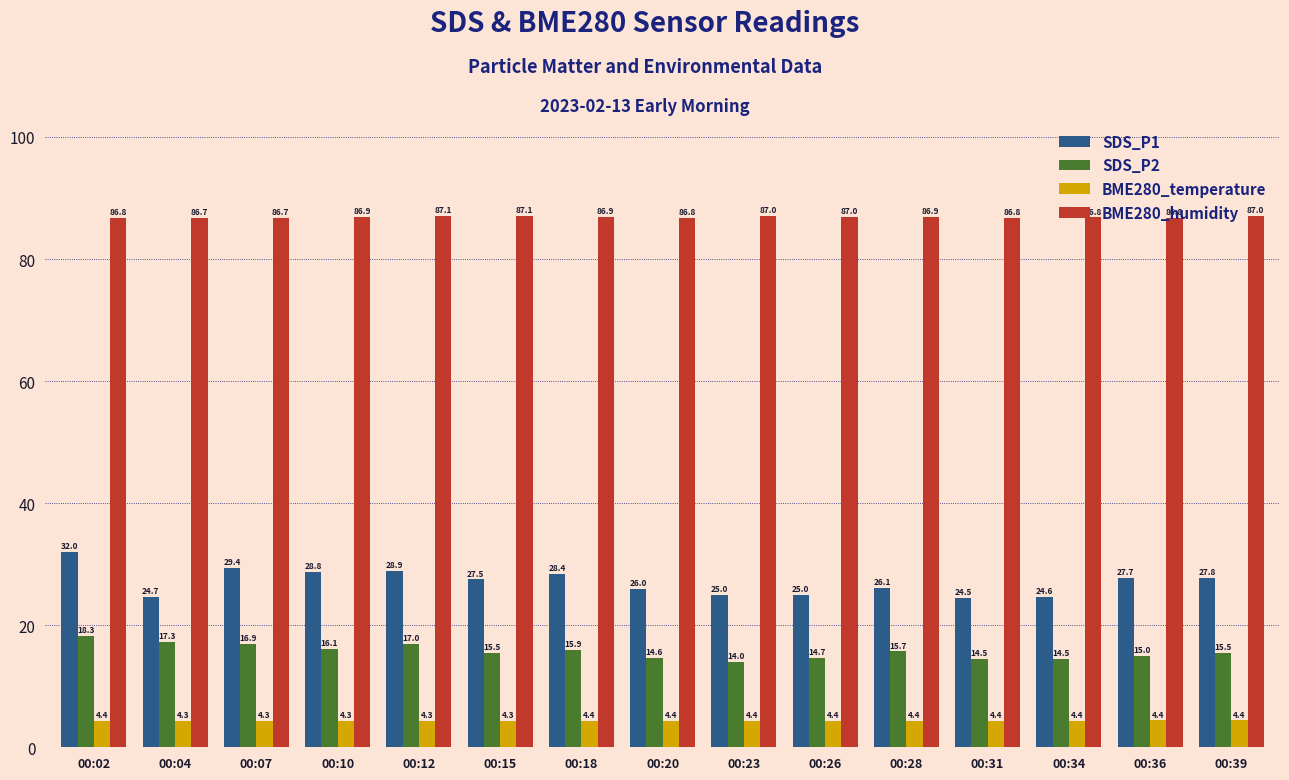

Reading left to right, transcribe all the data shown in this chart.

SDS_P1: 00:02=32.0	00:04=24.7	00:07=29.4	00:10=28.8	00:12=28.9	00:15=27.5	00:18=28.4	00:20=26.0	00:23=25.0	00:26=25.0	00:28=26.1	00:31=24.5	00:34=24.6	00:36=27.7	00:39=27.8
SDS_P2: 00:02=18.3	00:04=17.3	00:07=16.9	00:10=16.1	00:12=17.0	00:15=15.5	00:18=15.9	00:20=14.6	00:23=14.0	00:26=14.7	00:28=15.7	00:31=14.5	00:34=14.5	00:36=15.0	00:39=15.5
BME280_temperature: 00:02=4.4	00:04=4.3	00:07=4.3	00:10=4.3	00:12=4.3	00:15=4.3	00:18=4.4	00:20=4.4	00:23=4.4	00:26=4.4	00:28=4.4	00:31=4.4	00:34=4.4	00:36=4.4	00:39=4.4
BME280_humidity: 00:02=86.8	00:04=86.7	00:07=86.7	00:10=86.9	00:12=87.1	00:15=87.1	00:18=86.9	00:20=86.8	00:23=87.0	00:26=87.0	00:28=86.9	00:31=86.8	00:34=86.8	00:36=86.8	00:39=87.0